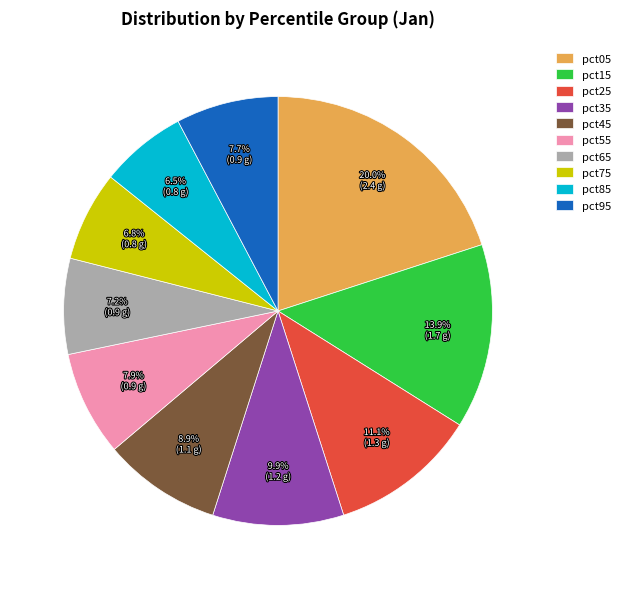

Do pct15 and pct85 together represent more than half of the pie?

No